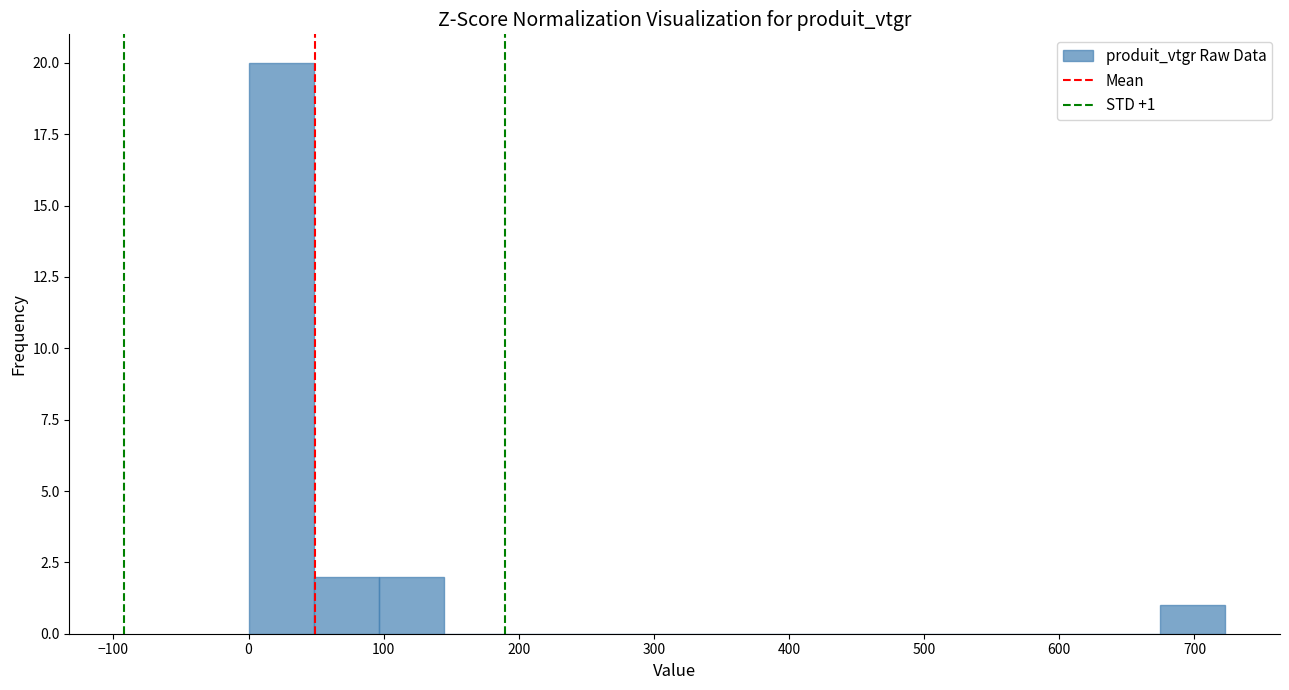

Which range on the x-axis has the tallest bar?

0 to 50